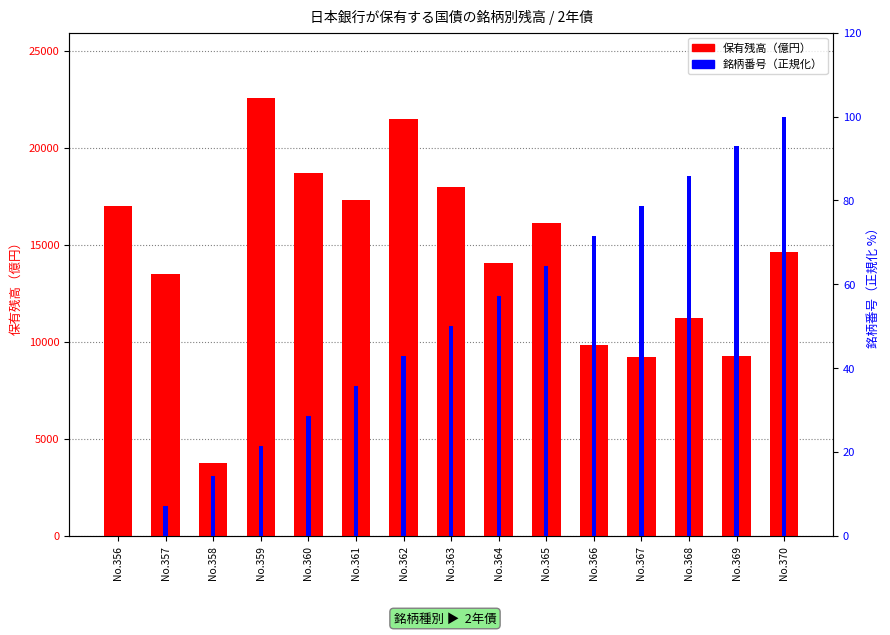

True or false: 銘柄番号（正規化） has a value of 14.9 at No.361.

False